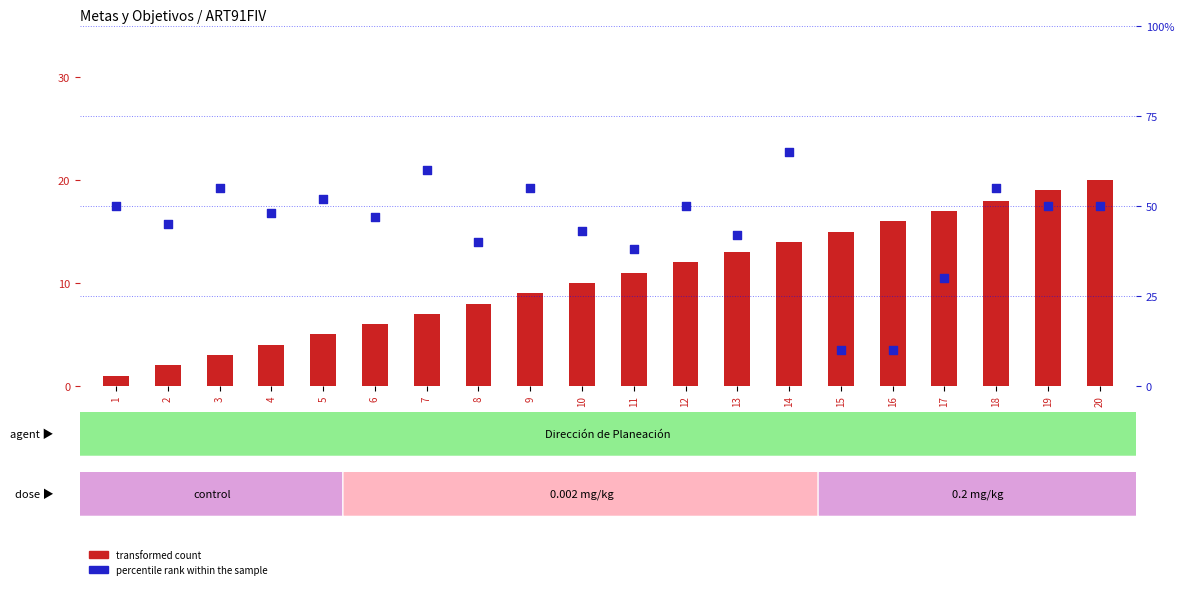

Which series reaches the minimum Y coordinate?

transformed count